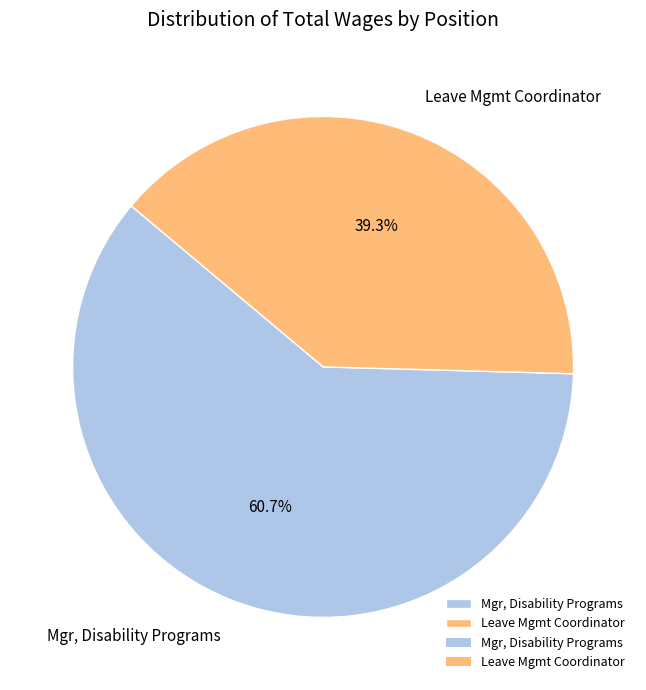

Is there a majority slice in this chart?

Yes